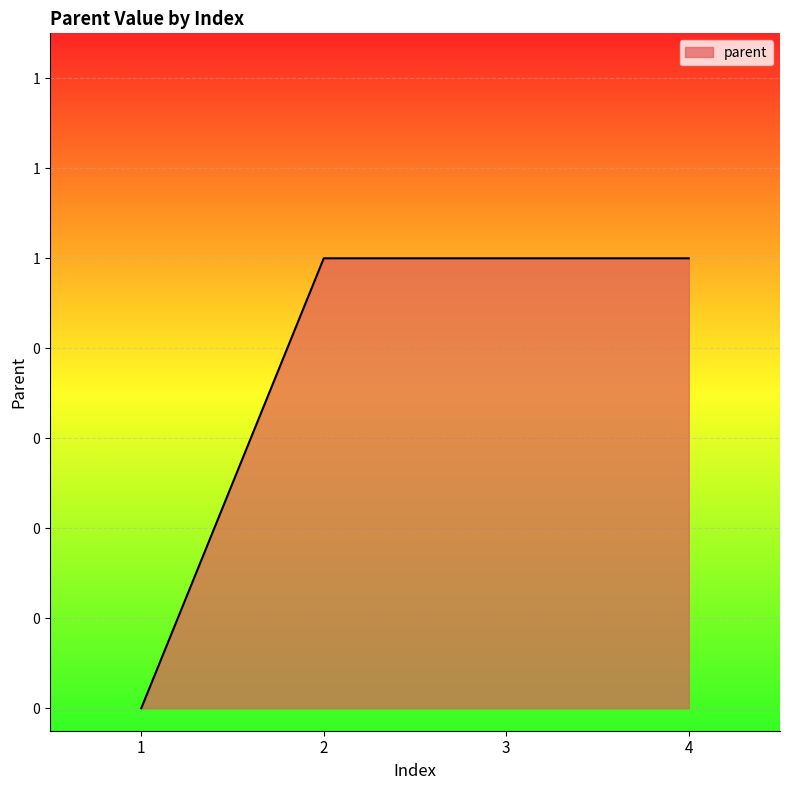

True or false: the data shows 0 at 2.

False